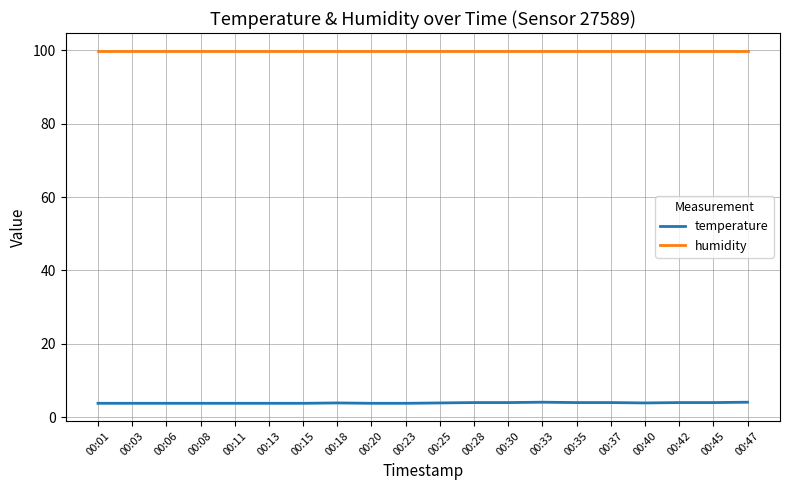

What is the total value across all series at 00:45?

103.9